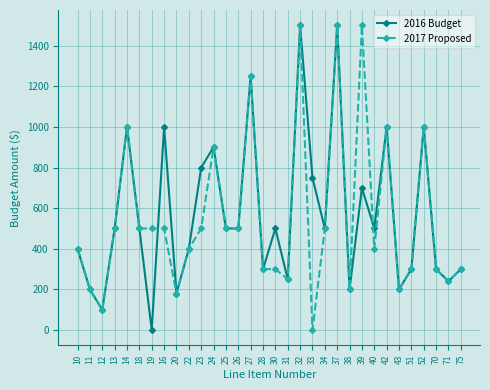

What is the total value across all series at 30?

800